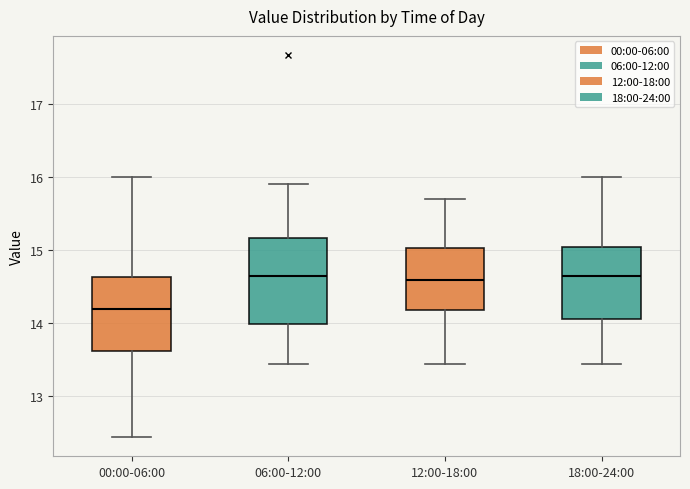

Which box is the tallest, from its lower edge to its upper edge?

06:00-12:00